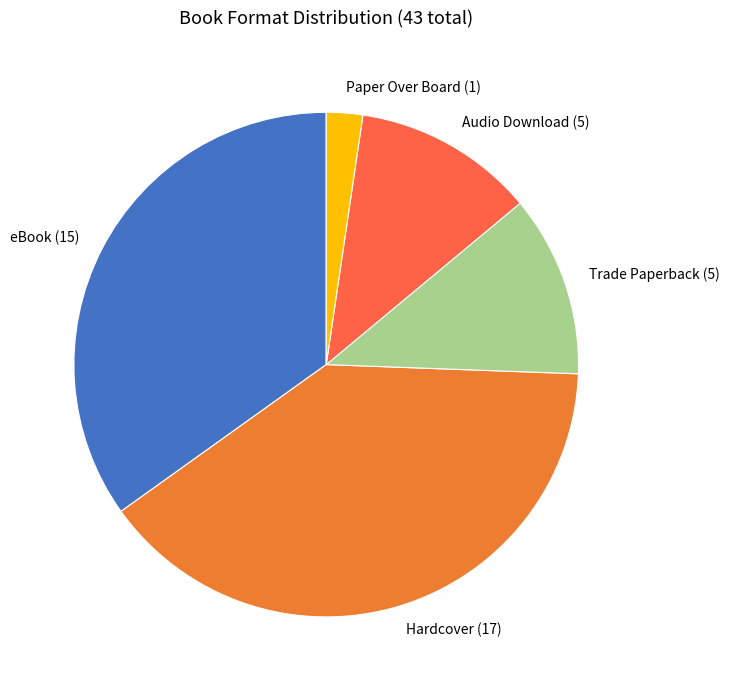

Is there a majority slice in this chart?

No